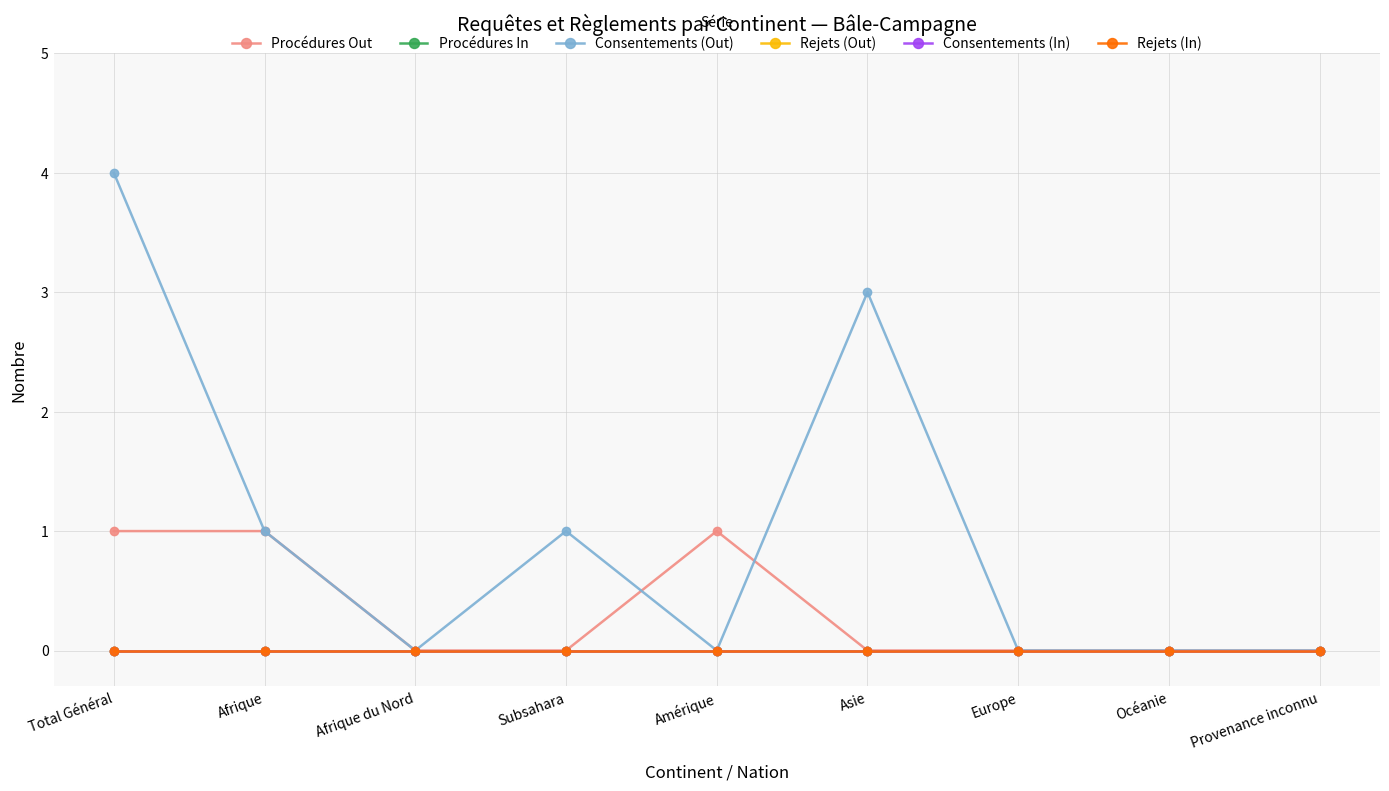

Does the chart have visible grid lines?

Yes